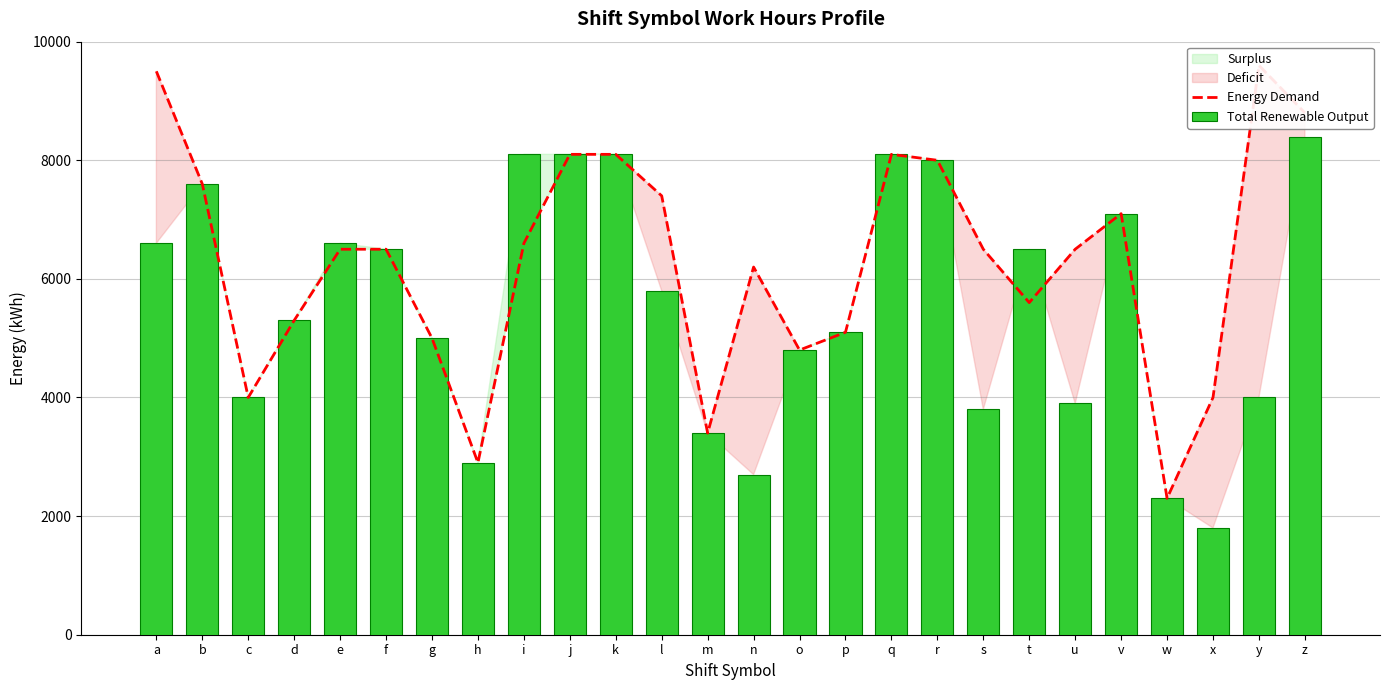

Where is Energy Demand nearest to the value 5950?

n